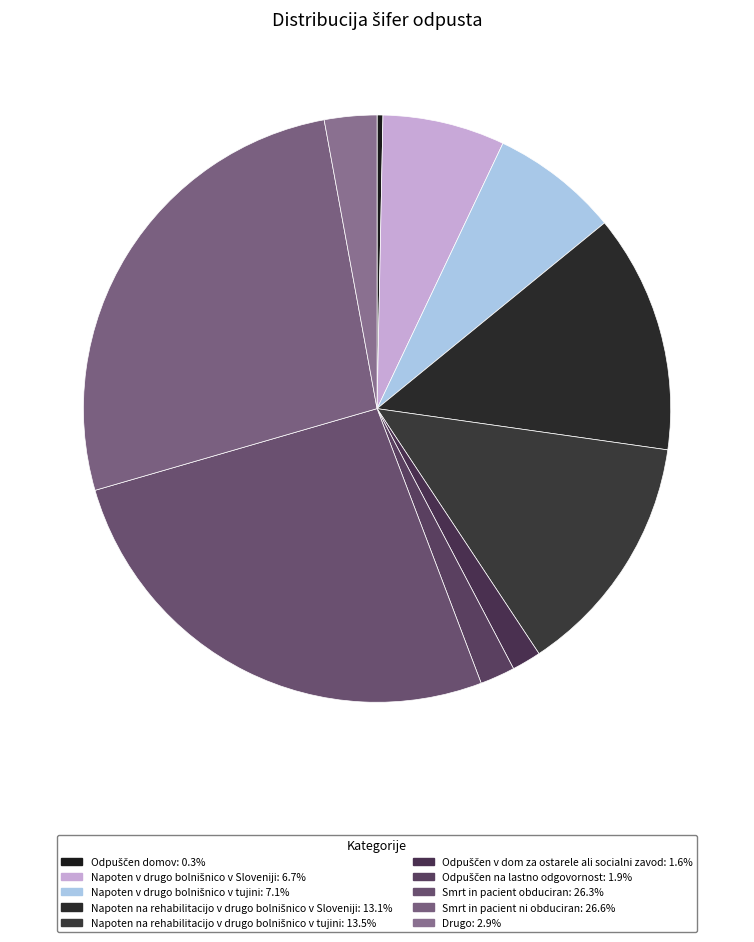

To the nearest percent, what portion does Napoten v drugo bolnišnico v Sloveniji represent?

7%